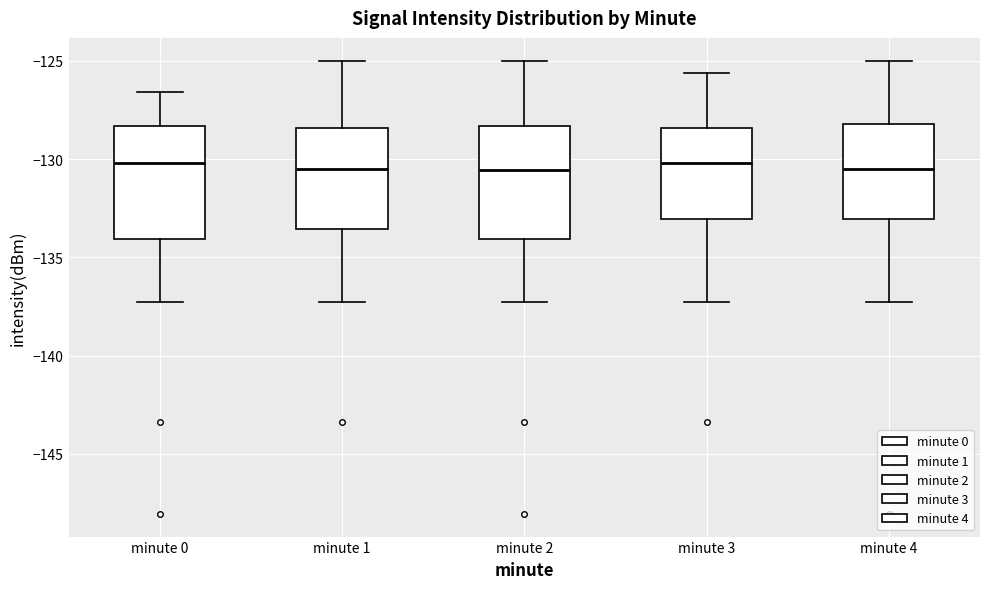

Where does the lower whisker of the box for minute 1 end on the y-axis? The values are not printed on the chart, so give them approximately, as read against the axis.

-137.5